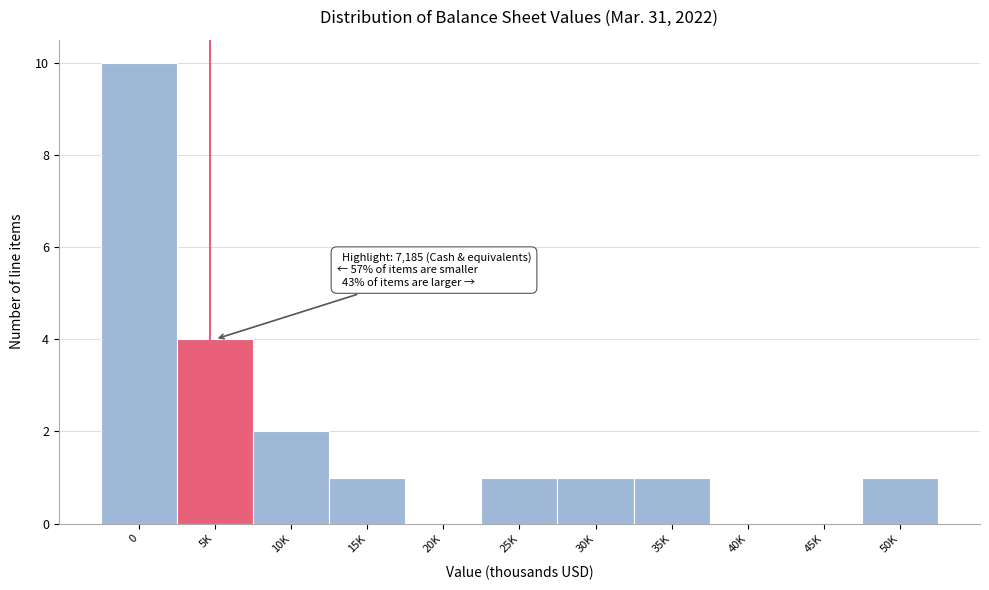

Reading left to right, what are all the values shown in this chart?

0=10	5K=4	10K=2	15K=1	20K=0	25K=1	30K=1	35K=1	40K=0	45K=0	50K=1